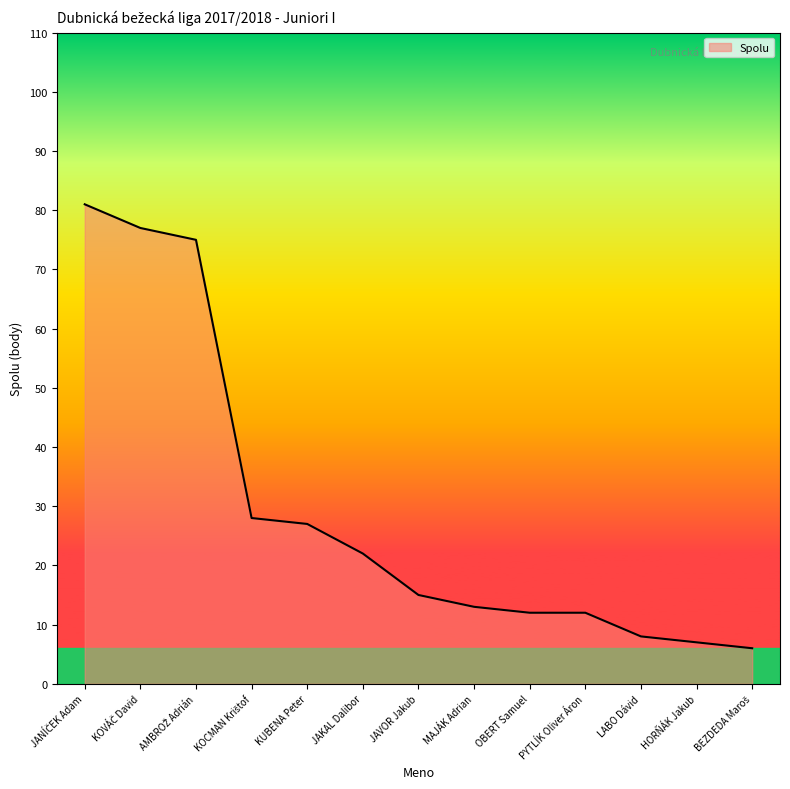

What position from the left is PYTLÍK Oliver Áron?

10